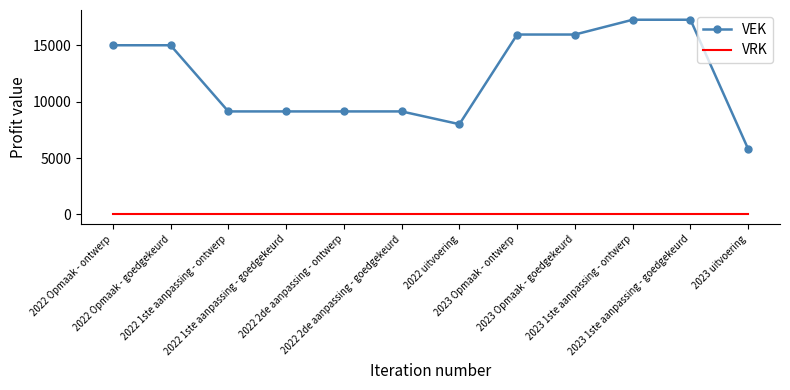

Which series changed the most between 2023 Opmaak - ontwerp and 2023 uitvoering?

VEK